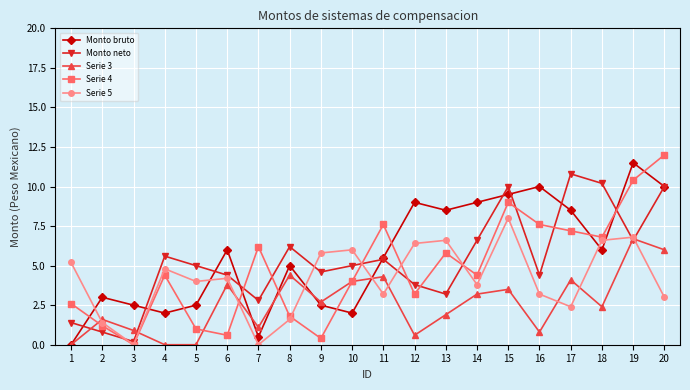

True or false: Serie 4 has a value of 5.8 at 13.

True